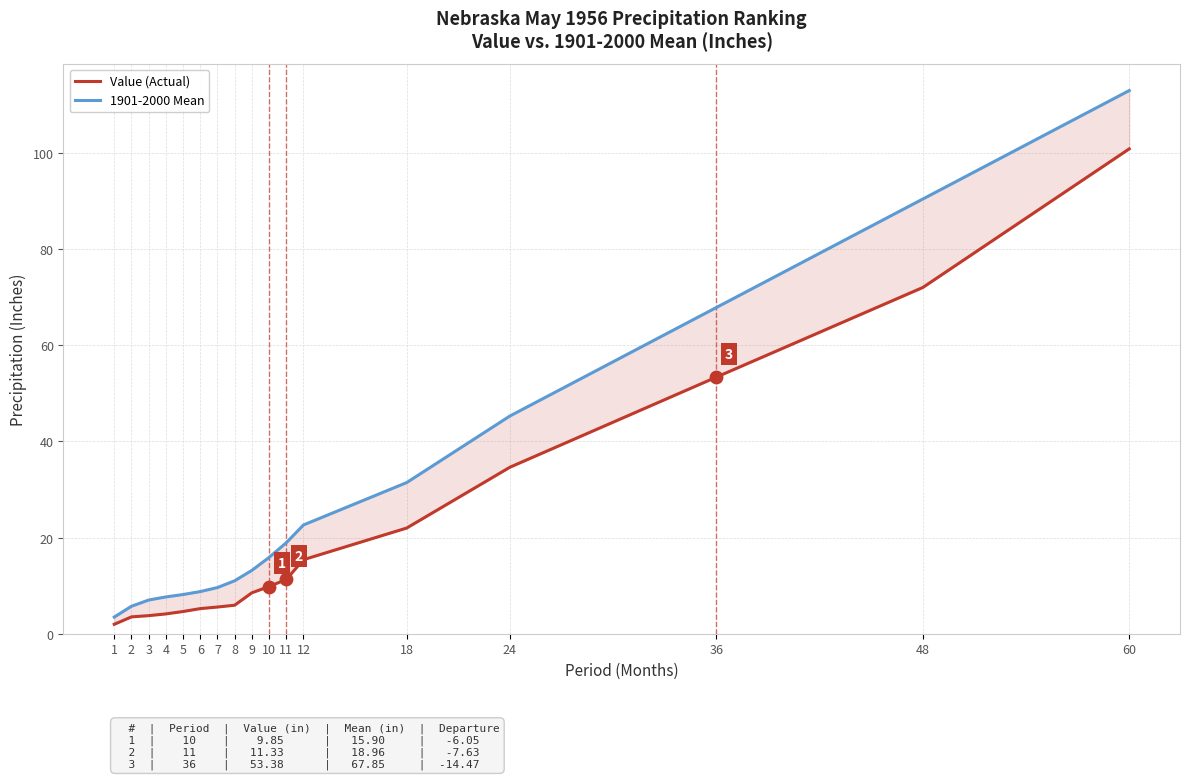

What are all the series names shown in the legend?

Value (Actual), 1901-2000 Mean